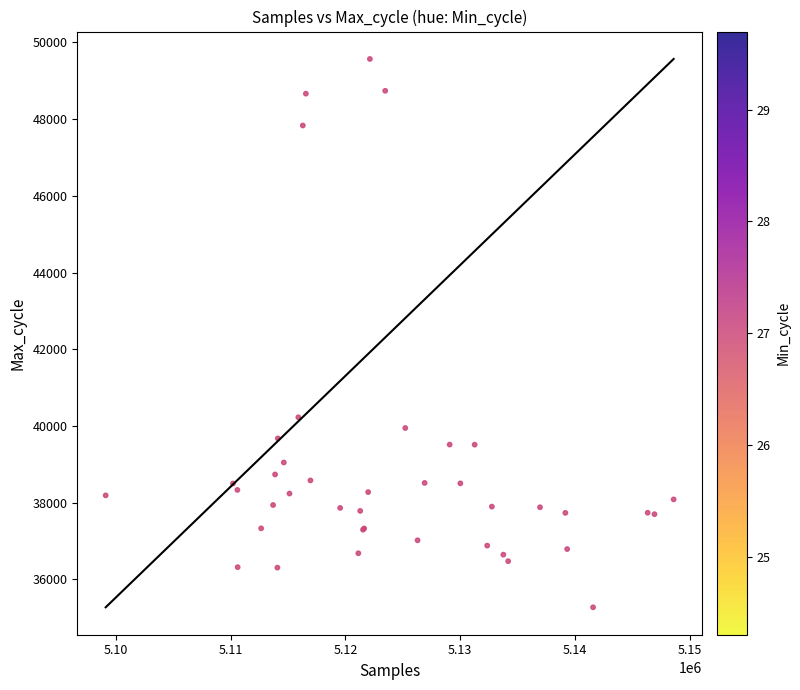

What Y value in the scatter plot is closest to 42419?

40225